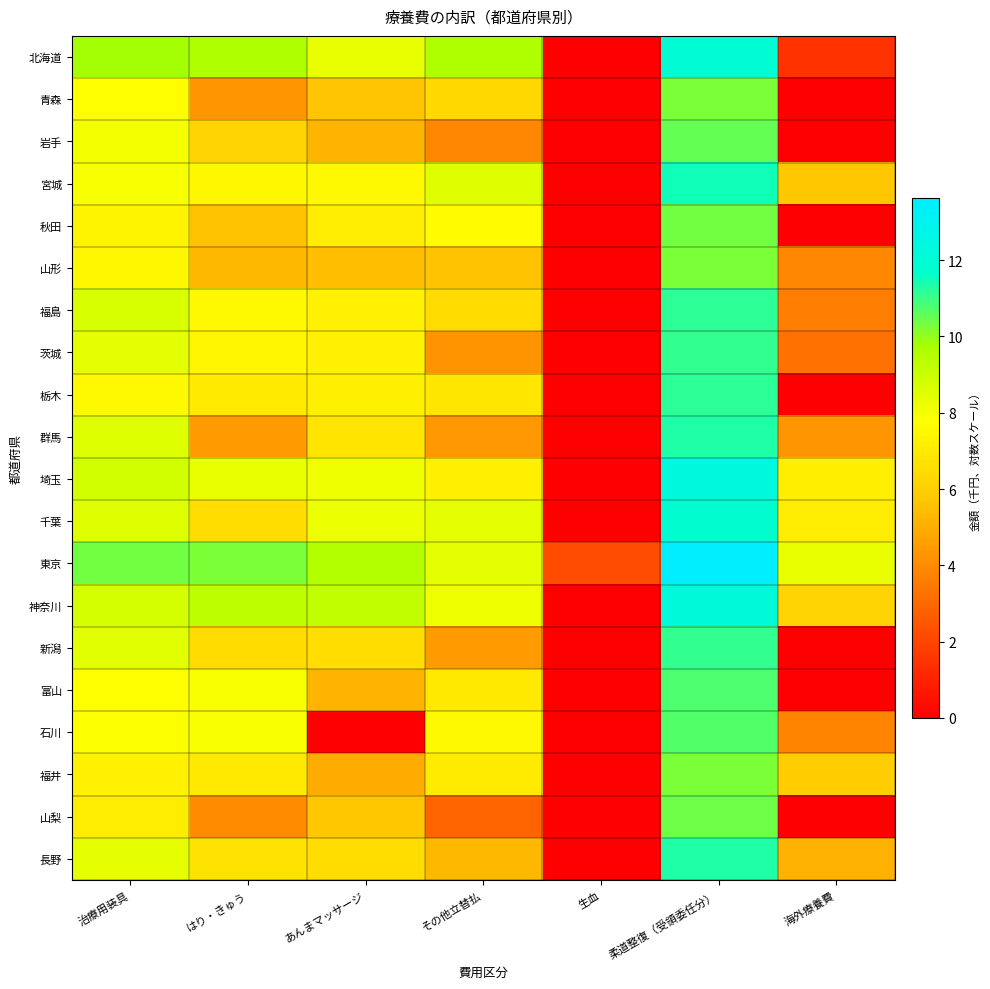

Reading right to left, transcribe all the data shown in this chart.

北海道: 海外療養費=1.5	柔道整復（受領委任分）=11.9	生血=0.0	その他立替払=9.6	あんまマッサージ=8.3	はり・きゅう=9.6	治療用装具=9.8
青森: 海外療養費=0.0	柔道整復（受領委任分）=10.2	生血=0.0	その他立替払=6.4	あんまマッサージ=5.7	はり・きゅう=4.3	治療用装具=7.8
岩手: 海外療養費=0.0	柔道整復（受領委任分）=10.5	生血=0.0	その他立替払=3.9	あんまマッサージ=5.2	はり・きゅう=6.1	治療用装具=8.0
宮城: 海外療養費=5.7	柔道整復（受領委任分）=11.5	生血=0.0	その他立替払=8.5	あんまマッサージ=7.6	はり・きゅう=7.5	治療用装具=8.0
秋田: 海外療養費=0.0	柔道整復（受領委任分）=10.4	生血=0.0	その他立替払=7.7	あんまマッサージ=7.1	はり・きゅう=5.6	治療用装具=7.4
山形: 海外療養費=3.9	柔道整復（受領委任分）=10.3	生血=0.0	その他立替払=5.6	あんまマッサージ=5.5	はり・きゅう=5.3	治療用装具=7.5
福島: 海外療養費=3.6	柔道整復（受領委任分）=11.2	生血=0.0	その他立替払=6.4	あんまマッサージ=7.3	はり・きゅう=7.6	治療用装具=8.7
茨城: 海外療養費=3.3	柔道整復（受領委任分）=11.1	生血=0.0	その他立替払=4.3	あんまマッサージ=7.2	はり・きゅう=7.4	治療用装具=8.4
栃木: 海外療養費=0.0	柔道整復（受領委任分）=11.2	生血=0.0	その他立替払=6.8	あんまマッサージ=7.2	はり・きゅう=7.0	治療用装具=7.6
群馬: 海外療養費=4.3	柔道整復（受領委任分）=11.3	生血=0.0	その他立替払=4.4	あんまマッサージ=6.8	はり・きゅう=4.5	治療用装具=8.6
埼玉: 海外療養費=7.2	柔道整復（受領委任分）=12.2	生血=0.0	その他立替払=7.2	あんまマッサージ=8.1	はり・きゅう=8.3	治療用装具=8.8
千葉: 海外療養費=7.1	柔道整復（受領委任分）=11.8	生血=0.0	その他立替払=8.3	あんまマッサージ=8.2	はり・きゅう=6.5	治療用装具=8.5
東京: 海外療養費=8.3	柔道整復（受領委任分）=13.6	生血=2.2	その他立替払=8.4	あんまマッサージ=9.5	はり・きゅう=10.3	治療用装具=10.4
神奈川: 海外療養費=6.1	柔道整復（受領委任分）=12.2	生血=0.0	その他立替払=8.1	あんまマッサージ=9.2	はり・きゅう=9.3	治療用装具=8.8
新潟: 海外療養費=0.0	柔道整復（受領委任分）=11.1	生血=0.0	その他立替払=4.5	あんまマッサージ=6.5	はり・きゅう=6.4	治療用装具=8.4
富山: 海外療養費=0.0	柔道整復（受領委任分）=10.8	生血=0.0	その他立替払=6.9	あんまマッサージ=5.2	はり・きゅう=7.9	治療用装具=7.7
石川: 海外療養費=3.8	柔道整復（受領委任分）=10.7	生血=0.0	その他立替払=7.6	あんまマッサージ=0.0	はり・きゅう=7.9	治療用装具=7.9
福井: 海外療養費=5.9	柔道整復（受領委任分）=10.3	生血=0.0	その他立替払=7.1	あんまマッサージ=4.9	はり・きゅう=7.0	治療用装具=7.3
山梨: 海外療養費=0.0	柔道整復（受領委任分）=10.4	生血=0.0	その他立替払=2.9	あんまマッサージ=5.7	はり・きゅう=4.0	治療用装具=7.1
長野: 海外療養費=5.1	柔道整復（受領委任分）=11.3	生血=0.0	その他立替払=5.3	あんまマッサージ=6.5	はり・きゅう=6.7	治療用装具=8.3